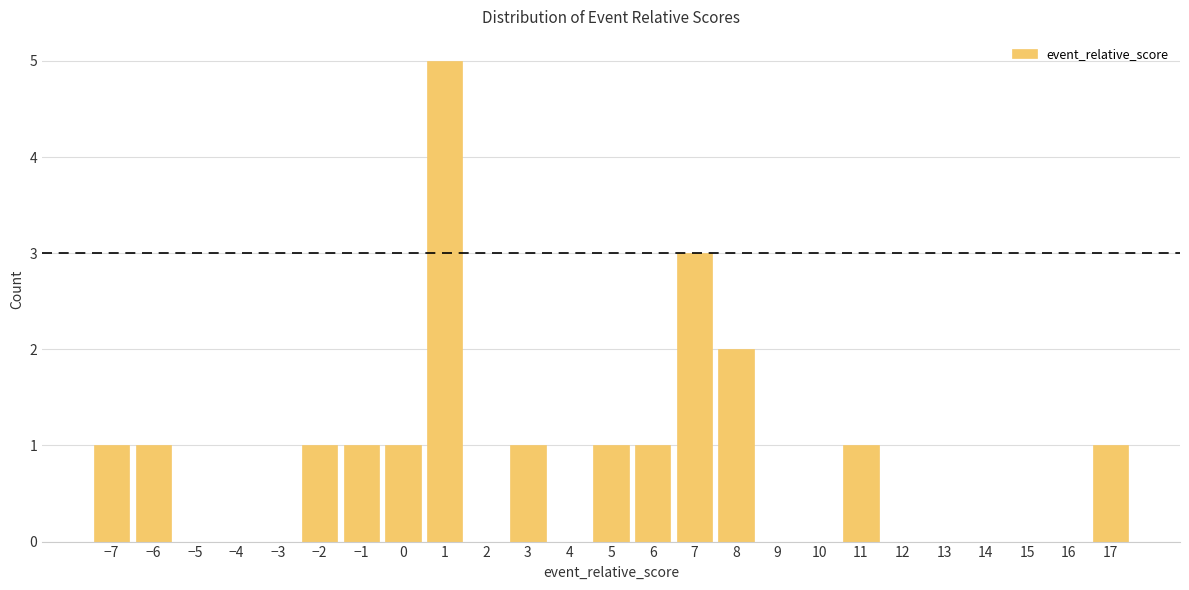

Reading left to right, transcribe this chart: for each bar, give the range it covers on the x-axis and its height. The values are not printed on the chart, so give them approximately, as read against the axis.

-7.5 to -6.5: 1
-6.5 to -5.5: 1
-5.5 to -4.5: 0
-4.5 to -3.5: 0
-3.5 to -2.5: 0
-2.5 to -1.5: 1
-1.5 to -0.5: 1
-0.5 to 0.5: 1
0.5 to 1.5: 5
1.5 to 2.5: 0
2.5 to 3.5: 1
3.5 to 4.5: 0
4.5 to 5.5: 1
5.5 to 6.5: 1
6.5 to 7.5: 3
7.5 to 8.5: 2
8.5 to 9.5: 0
9.5 to 10.5: 0
10.5 to 11.5: 1
11.5 to 12.5: 0
12.5 to 13.5: 0
13.5 to 14.5: 0
14.5 to 15.5: 0
15.5 to 16.5: 0
16.5 to 17.5: 1